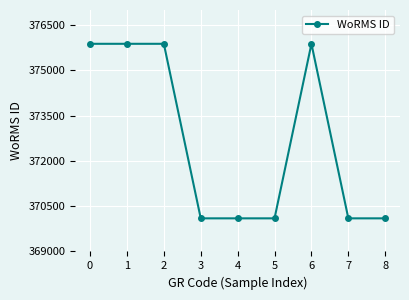

How many data points are above 370097?

4